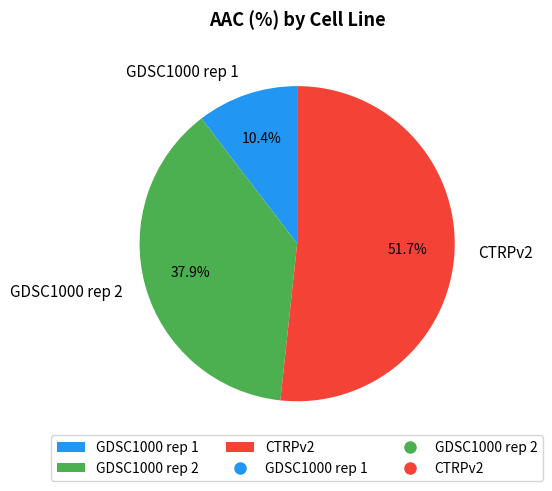

The GDSC1000 rep 1 slice represents 1% of the pie. True or false?

False